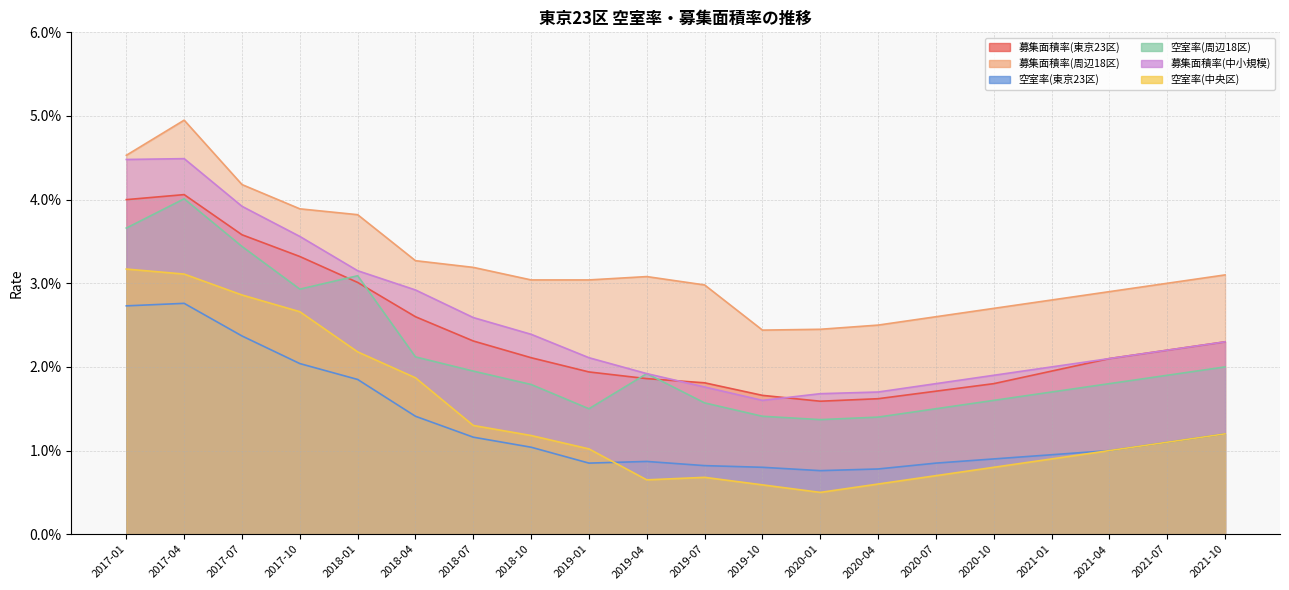

True or false: 空室率(東京23区) and 募集面積率(中小規模) cross at least once.

False